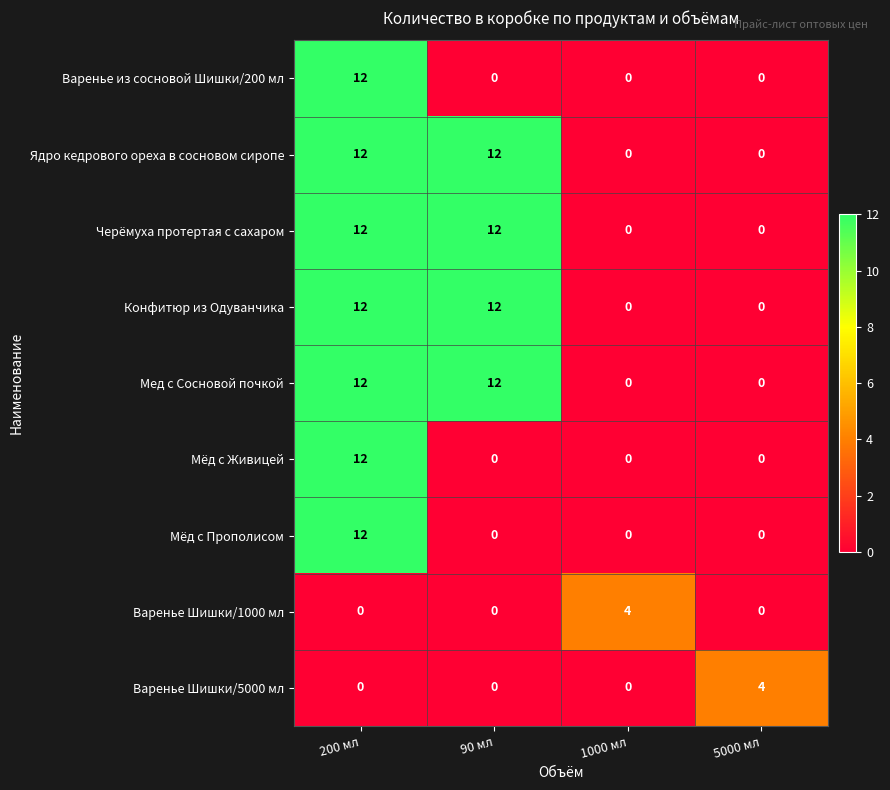

What is the highest value of the Черёмуха протертая с сахаром series?

12